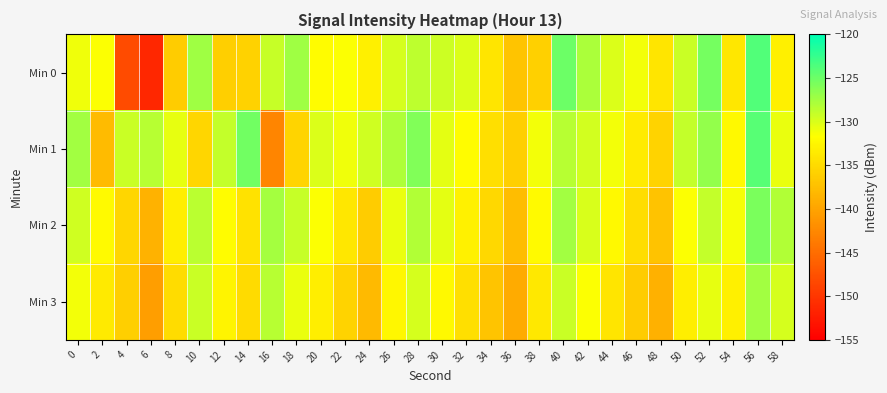

How many categories are shown in the chart?

30